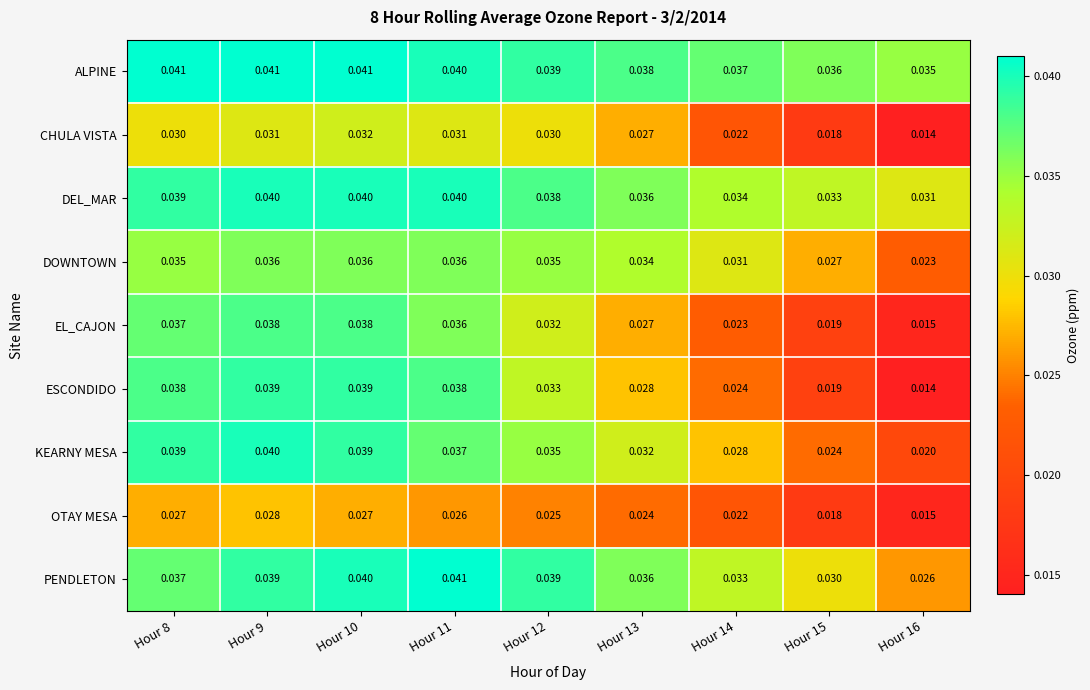

Which series changed the most between Hour 9 and Hour 16?

ESCONDIDO